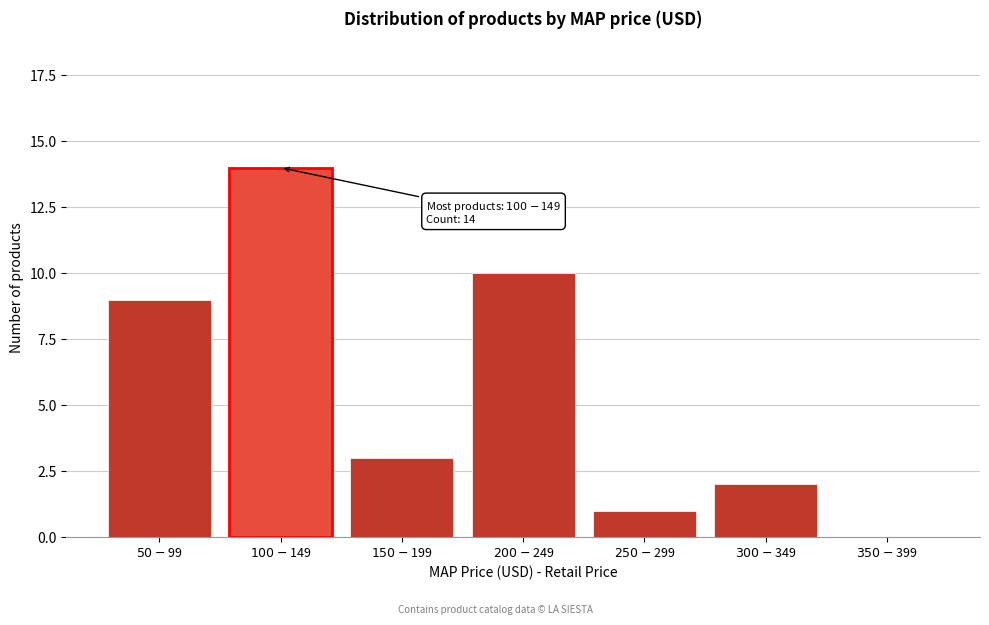

What is the greatest value displayed?

14